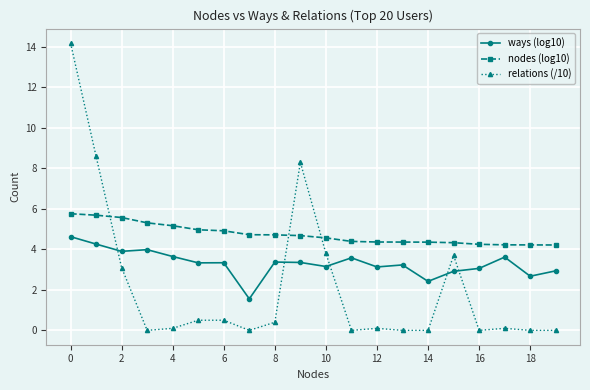

True or false: ways (log10) has more than 0 interior local peaks.

True